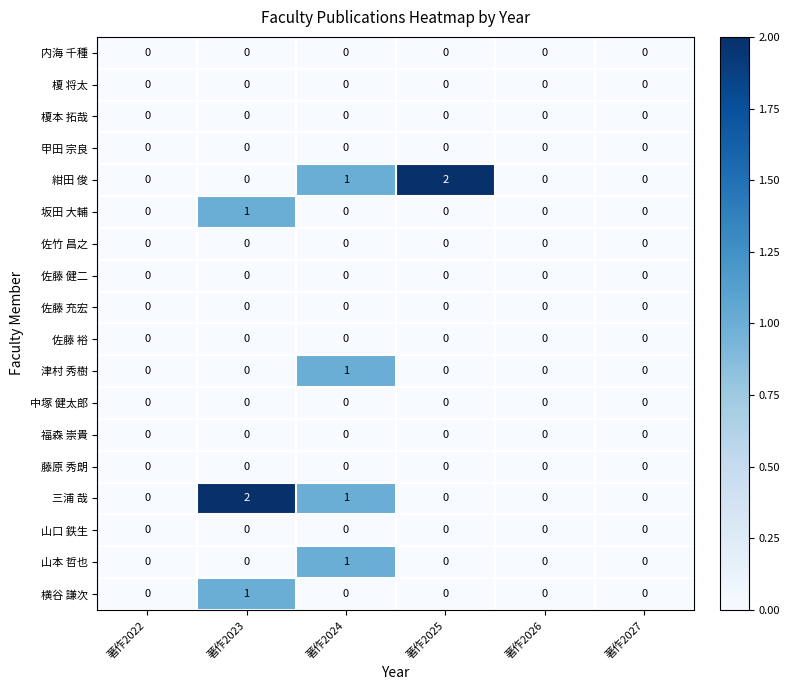

Which category has the highest value in the 横谷 謙次 series?

著作2023